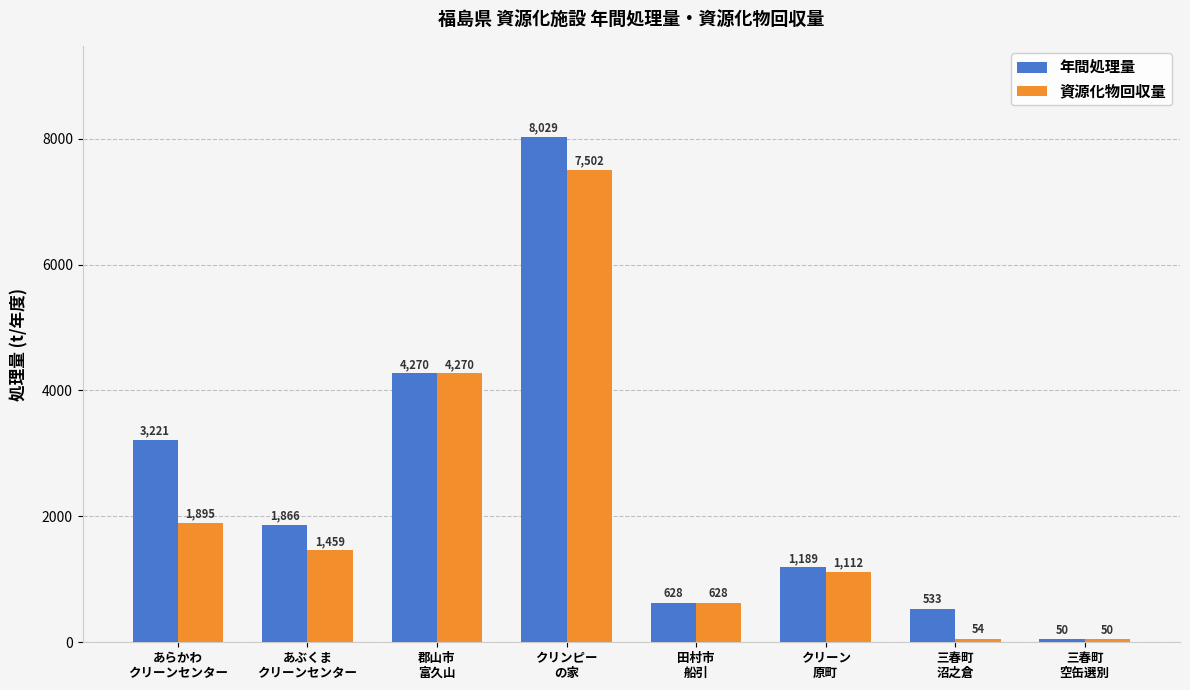

Rank the series by their maximum value, from lowest to highest.

資源化物回収量, 年間処理量